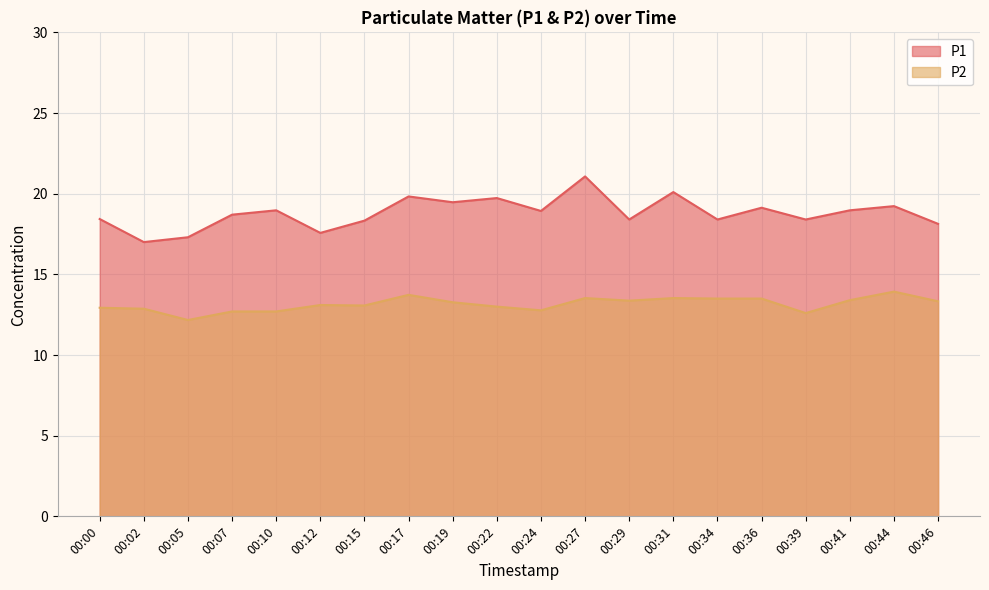

The value of P2 at 00:31 is 24.3. True or false?

False